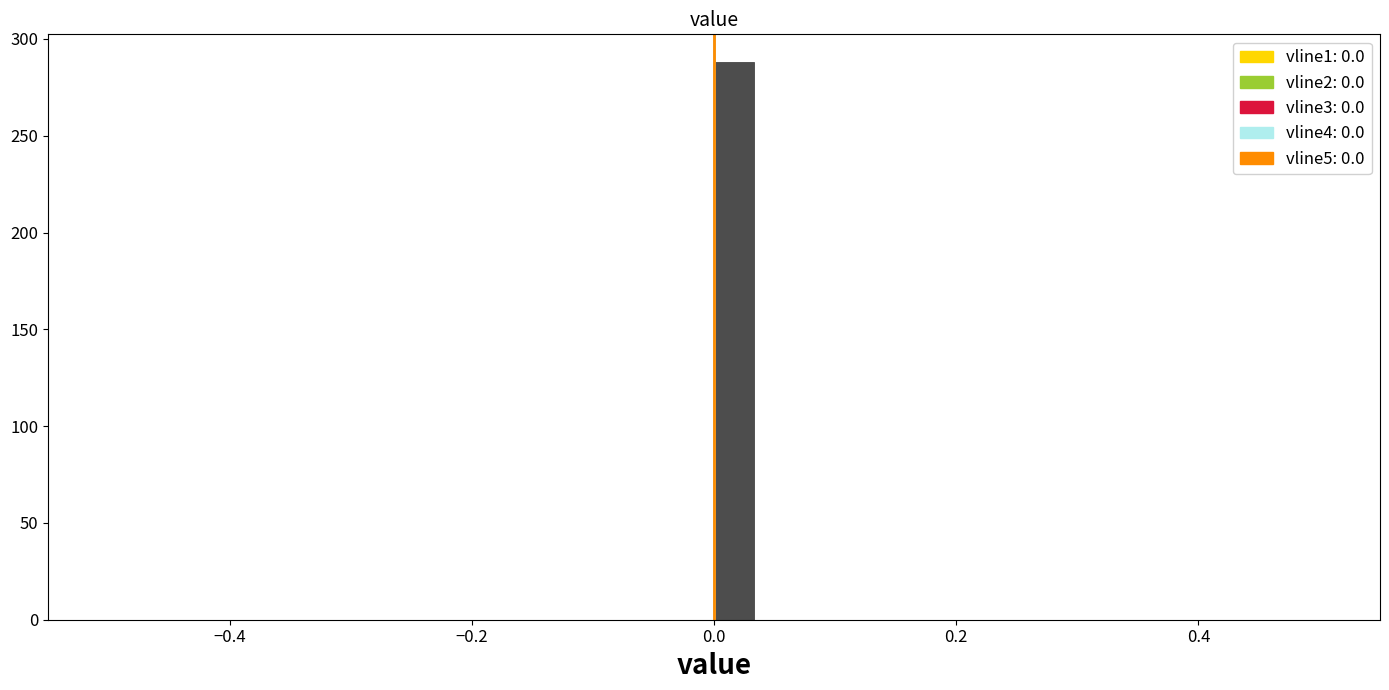

Around what value on the x-axis is the tallest bar? Give the approximate position of its centre, as read against the axis.

0.02